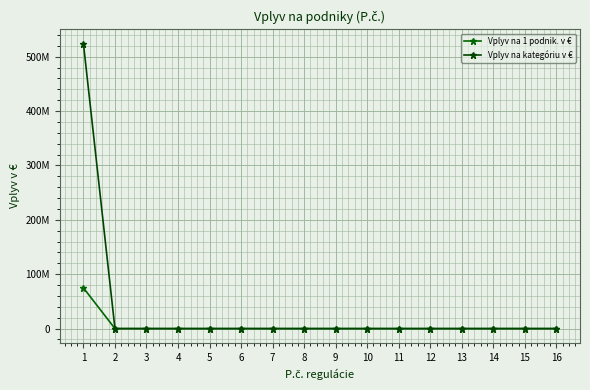

Does the chart have visible grid lines?

Yes